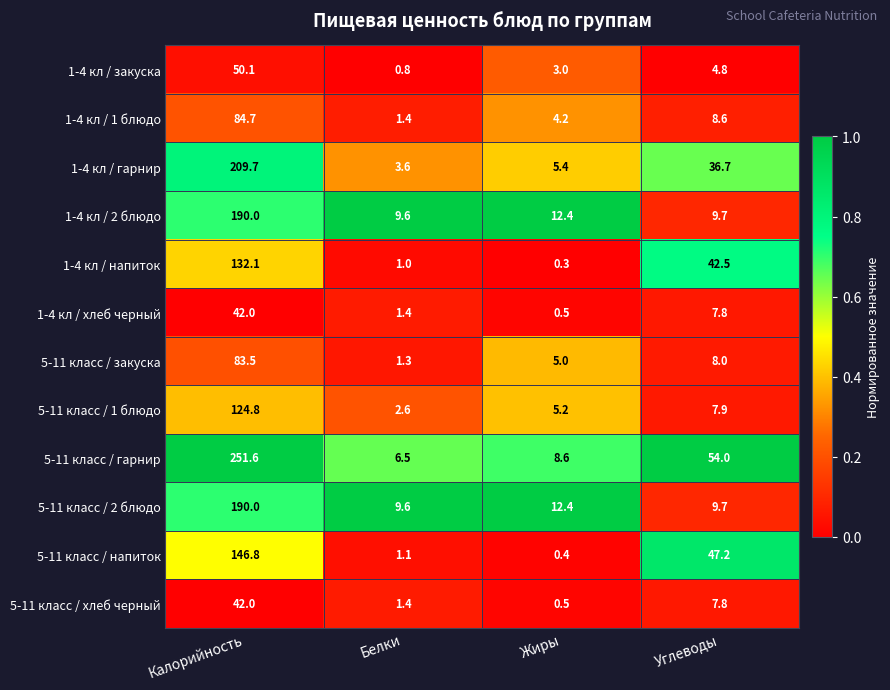

Which series has the widest spread of values?

5-11 класс / гарнир